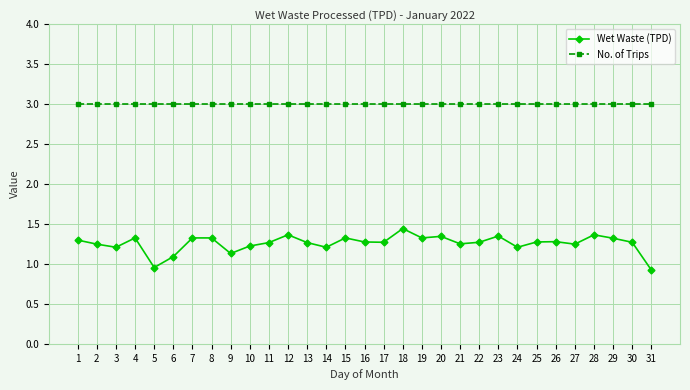

What is the smallest value displayed?

0.9